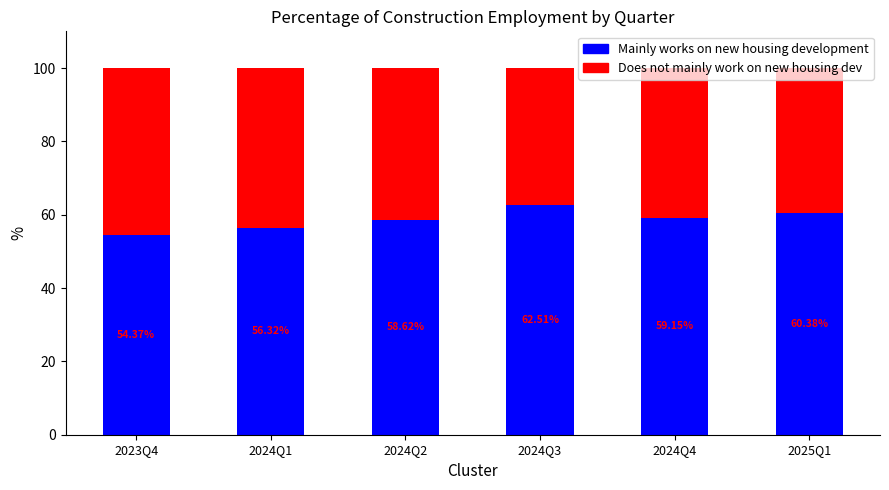

What is the total value across all series at 2023Q4?

100.0